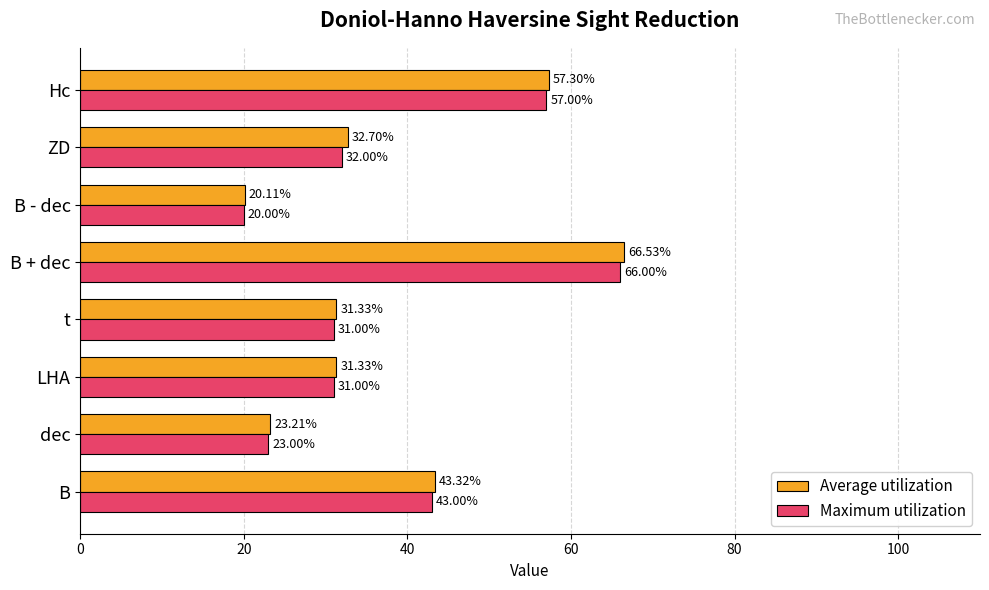

List the series in order of their overall mean, lowest first.

Maximum utilization, Average utilization